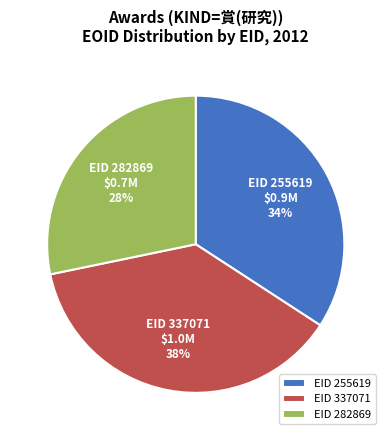

What percentage is the EID 337071 slice, to the nearest percent?

38%